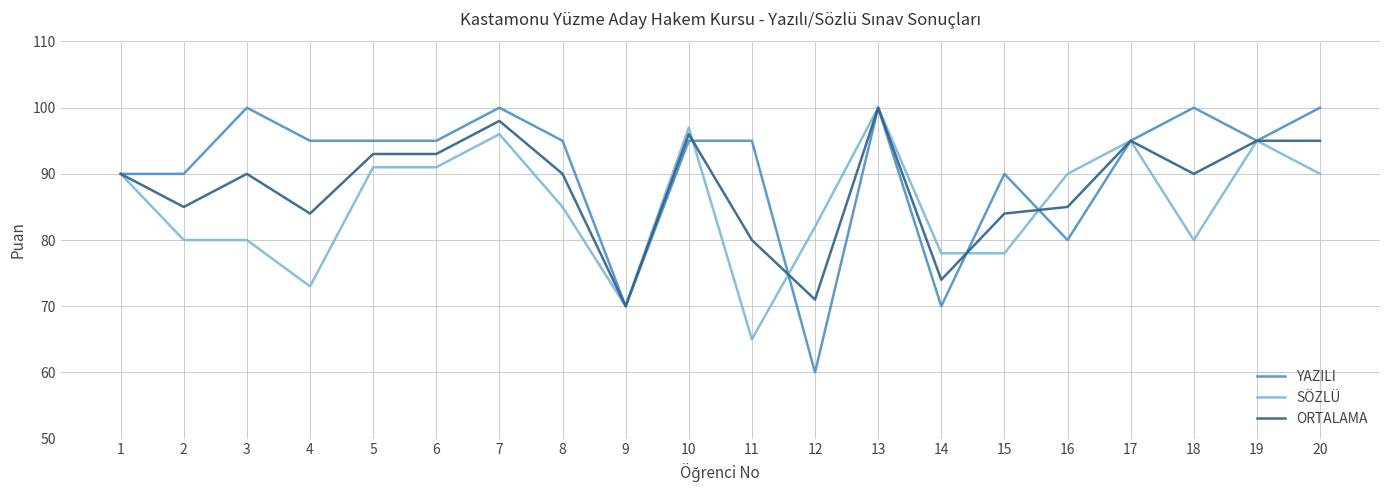

How many lines are shown in the chart?

3